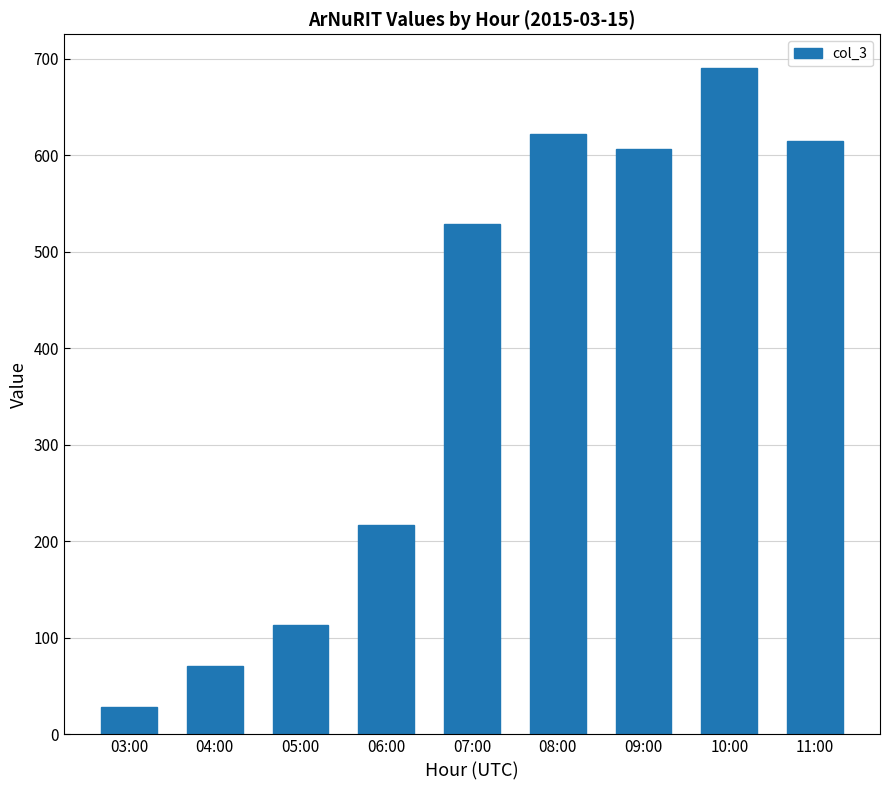

What is the average value?

388